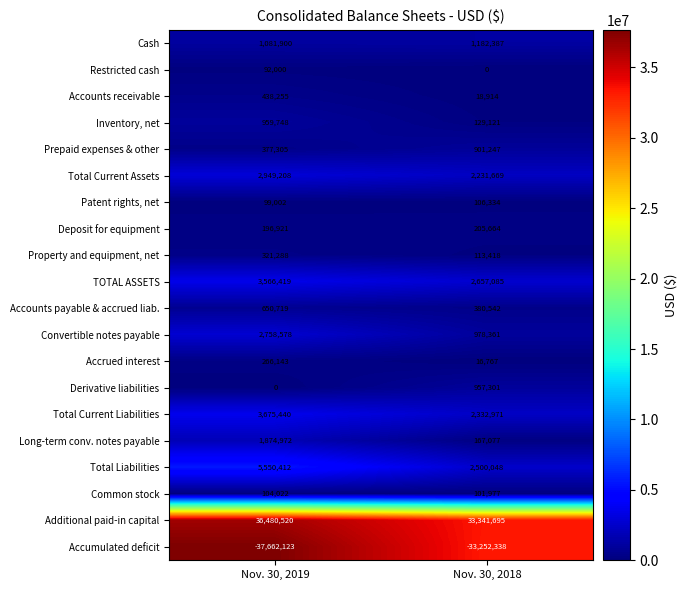

Which series has the largest range (max minus min)?

Accumulated deficit